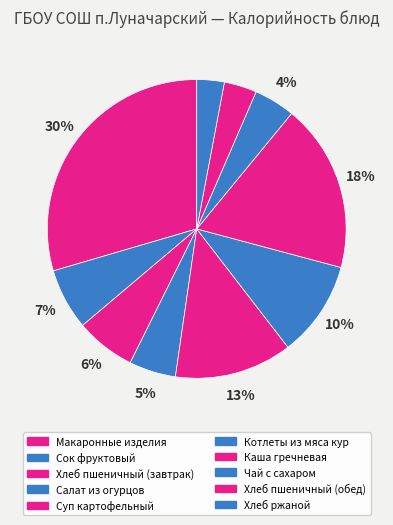

Approximately how many times larger is the value at Хлеб пшеничный (завтрак) compared to Каша гречневая?

0.4